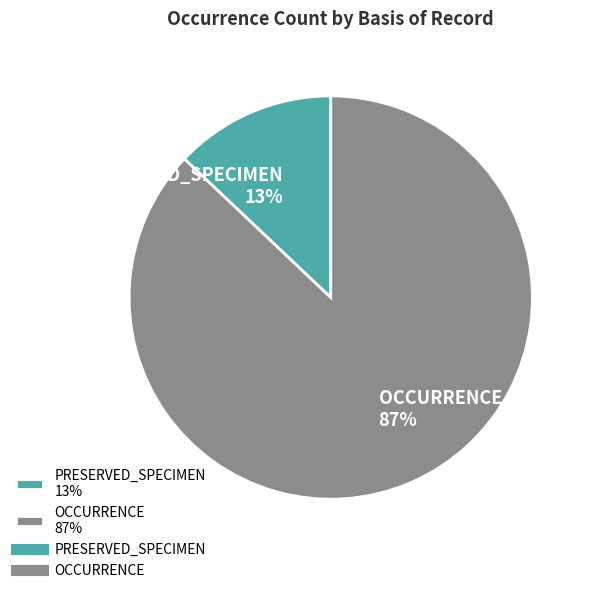

Between PRESERVED_SPECIMEN 13% and OCCURRENCE 87%, which is larger?

OCCURRENCE 87%